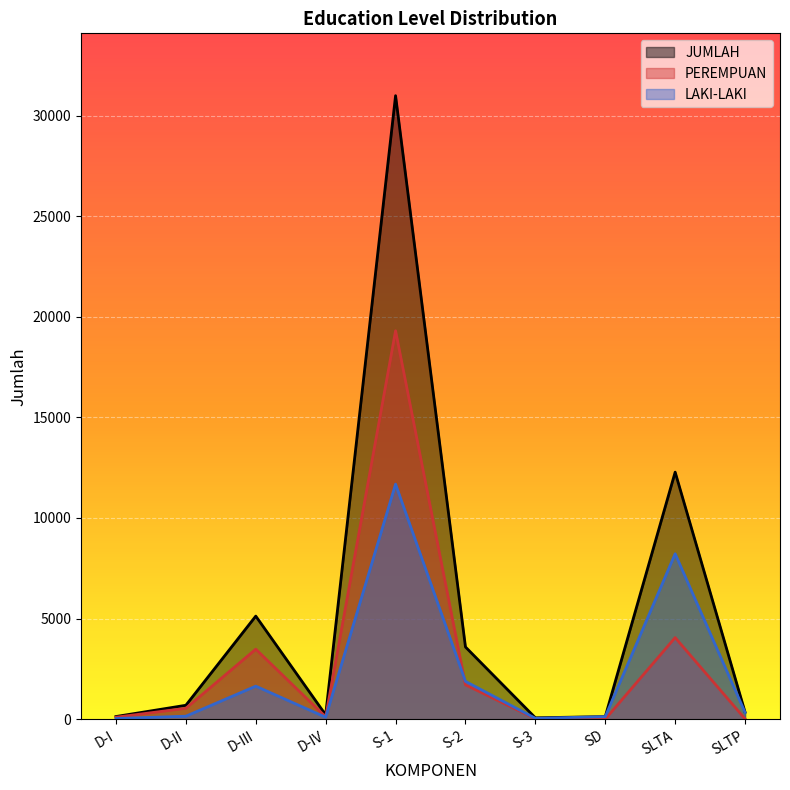

Rank the series by their average value, from highest to lowest.

JUMLAH, PEREMPUAN, LAKI-LAKI